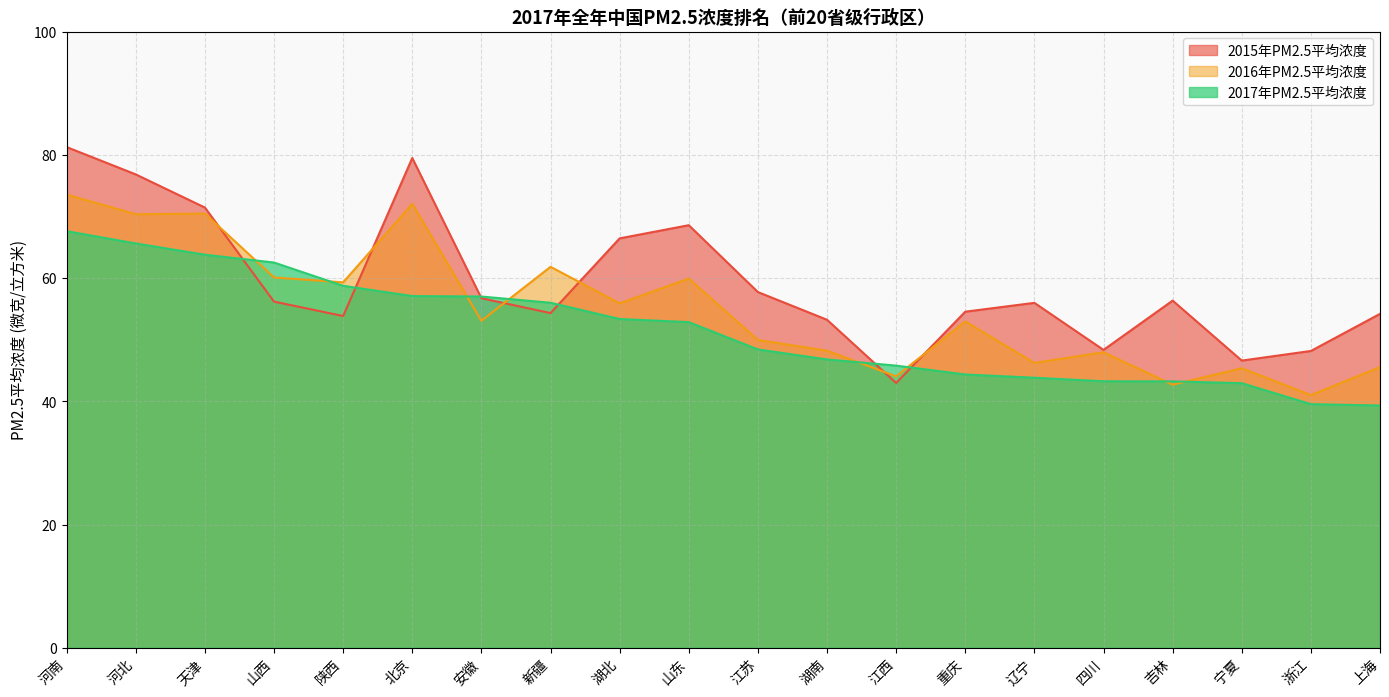

Which category has the highest value across all series?

河南